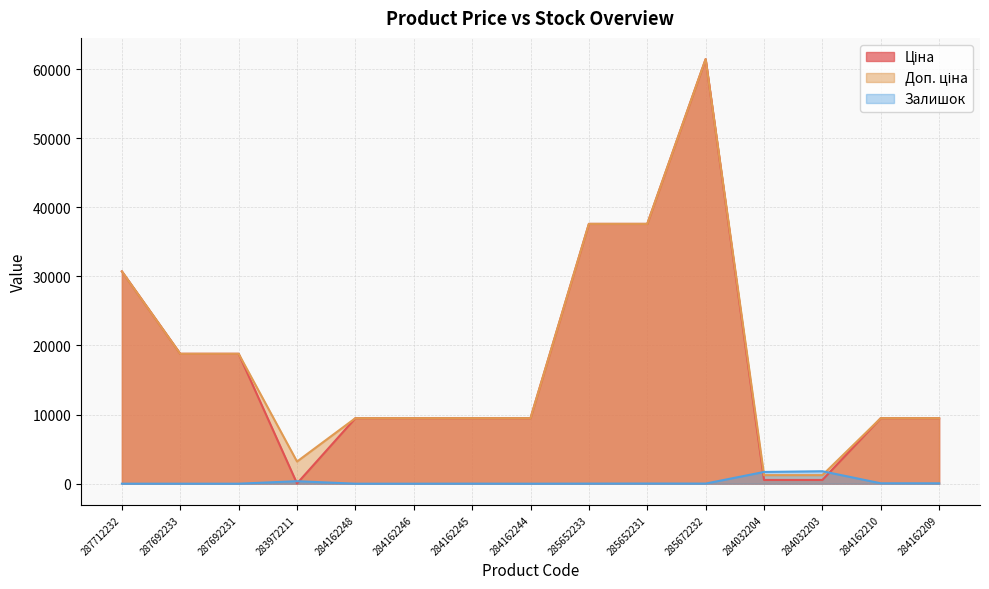

What is the difference between the maximum and minimum values in the Доп. ціна series?

60198.9